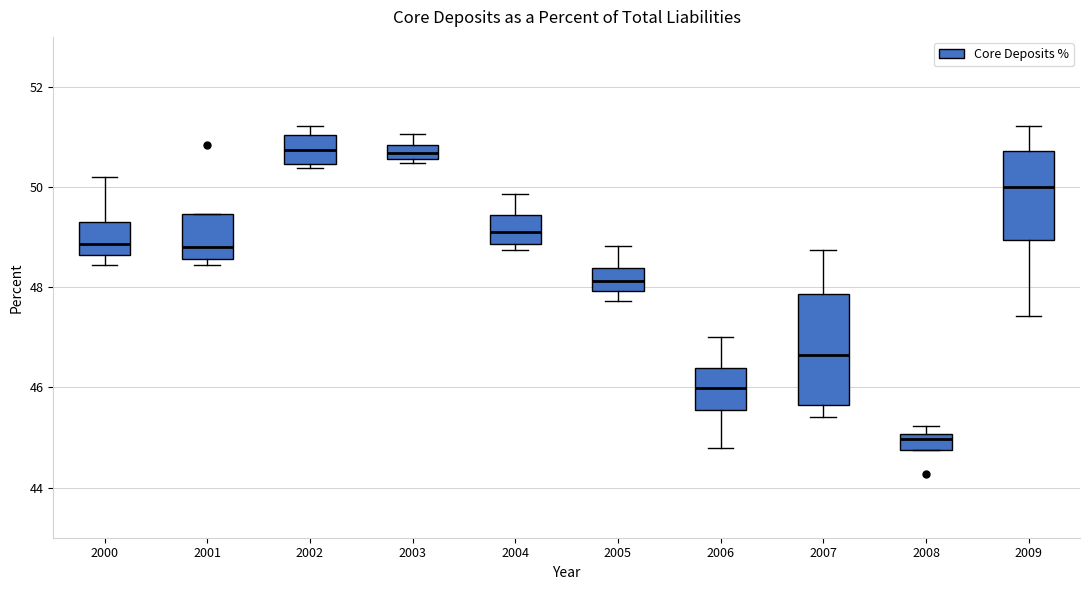

Where is the lower edge of the box at x = 2008 on the y-axis? The values are not printed on the chart, so give them approximately, as read against the axis.

44.8